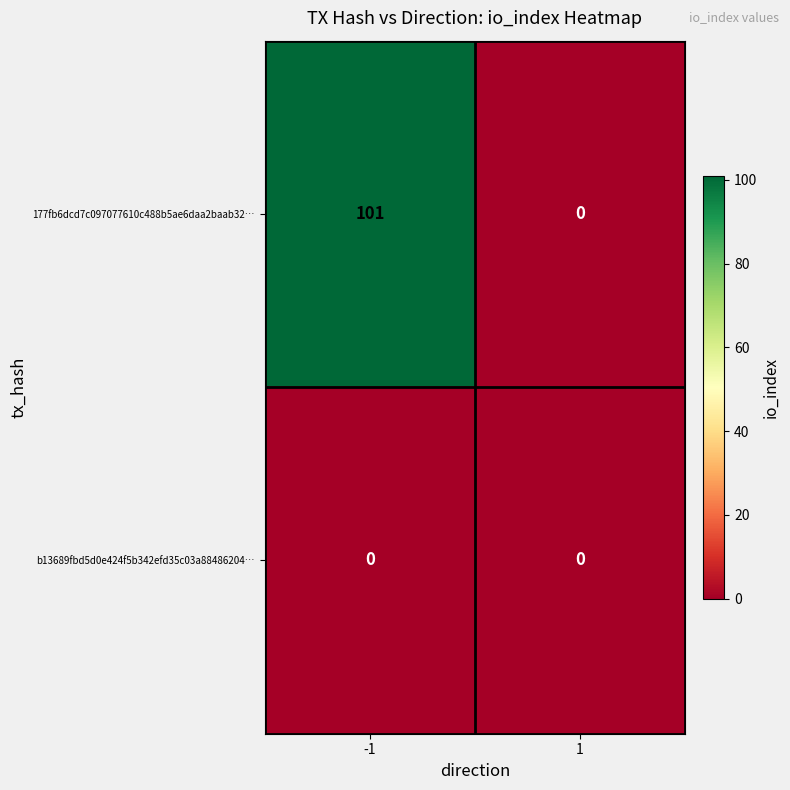

List the labels in order of 177fb6dcd7c097077610c488b5ae6daa2baab32… value, largest first.

-1, 1